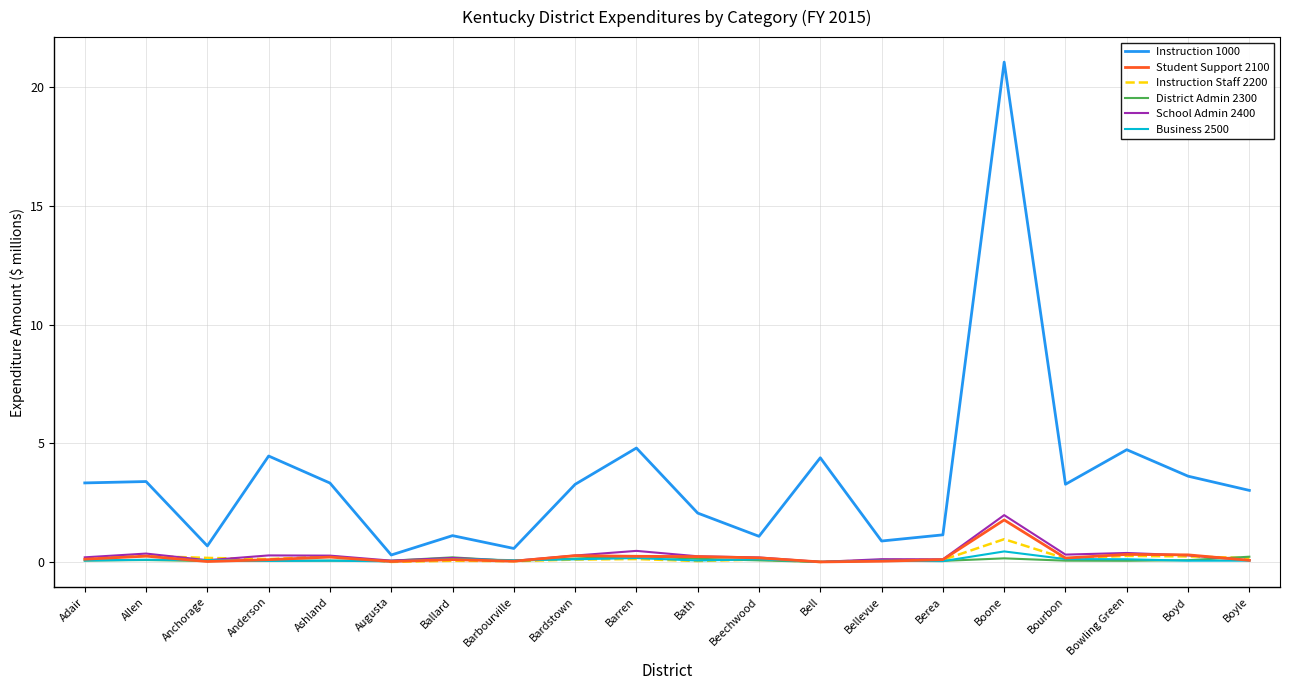

What is the highest value of the Instruction 1000 series?

21.1